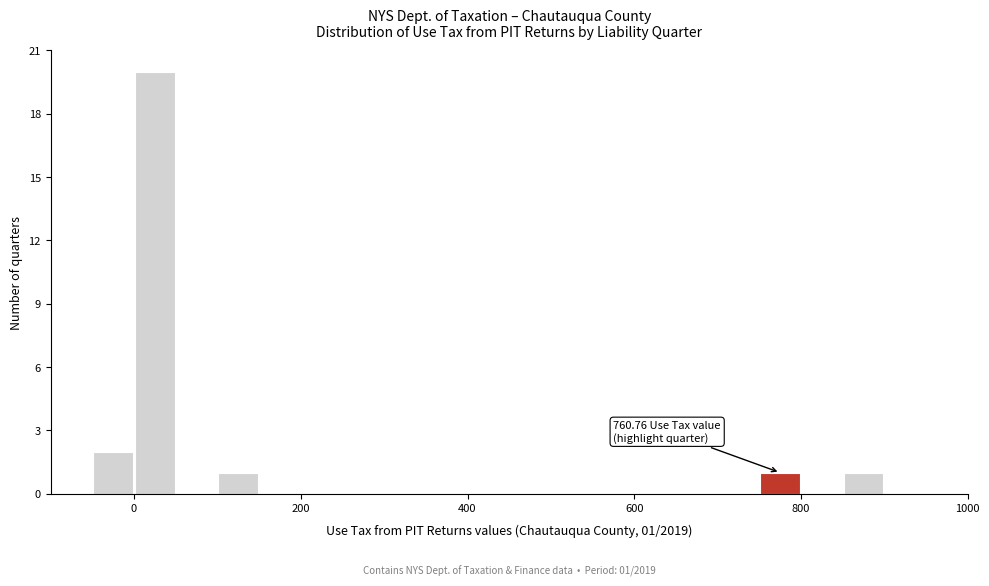

Read against the x-axis, roughly where is the centre of the tallest bar?

20